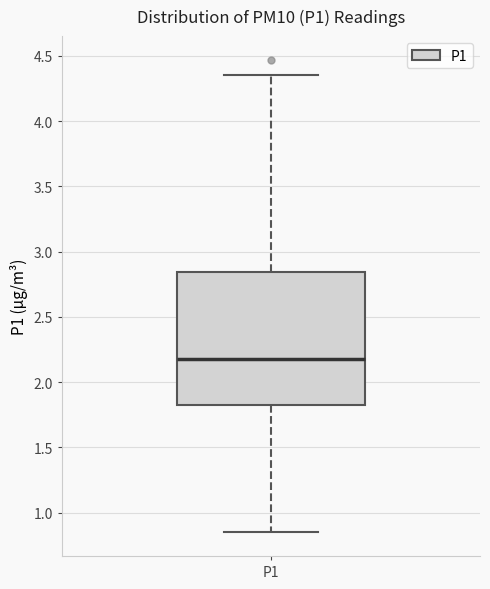

Transcribe this box plot: give where the median line is, the range the box spans, and where the two whiskers end, as read against the y-axis. The values are not printed on the chart, so give them approximately, as read against the axis.

median 2.20, box 1.80 to 2.85, whiskers 0.85 to 4.35